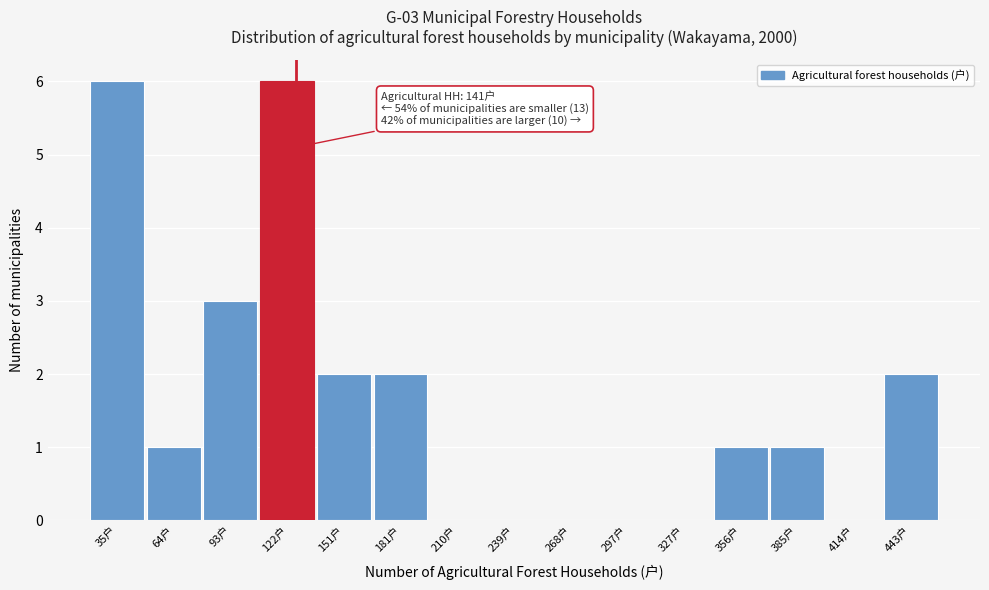

Reading left to right, transcribe all the data shown in this chart.

35户=6	64户=1	93户=3	122户=6	151户=2	181户=2	210户=0	239户=0	268户=0	297户=0	327户=0	356户=1	385户=1	414户=0	443户=2